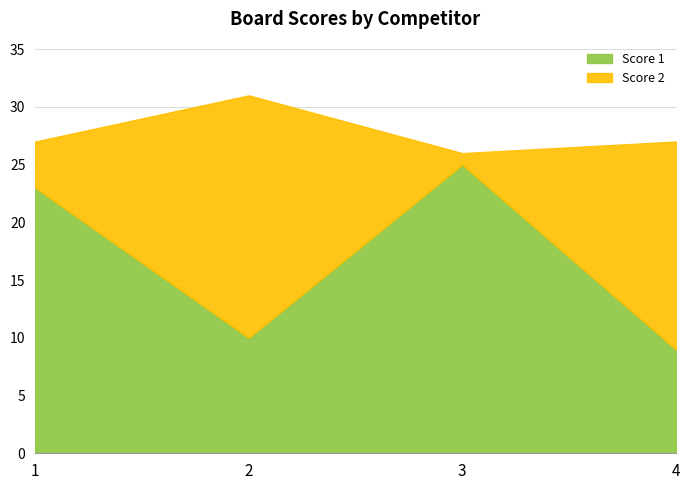

How many times do Score 1 and Score 2 cross each other?

3